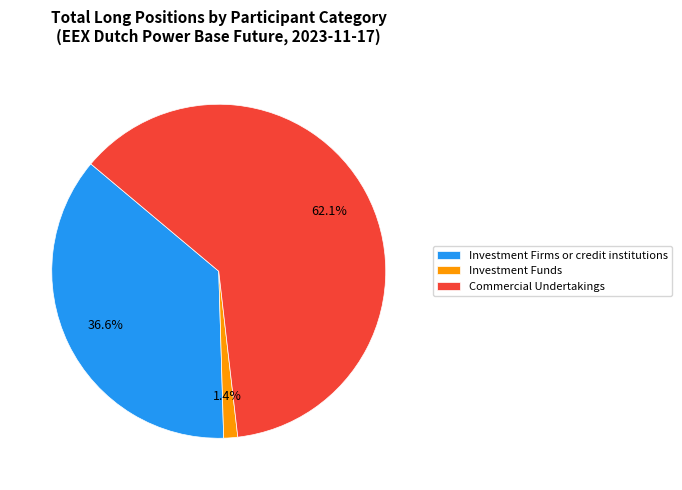

How much of the chart is everything except Investment Firms or credit institutions?

63.4%